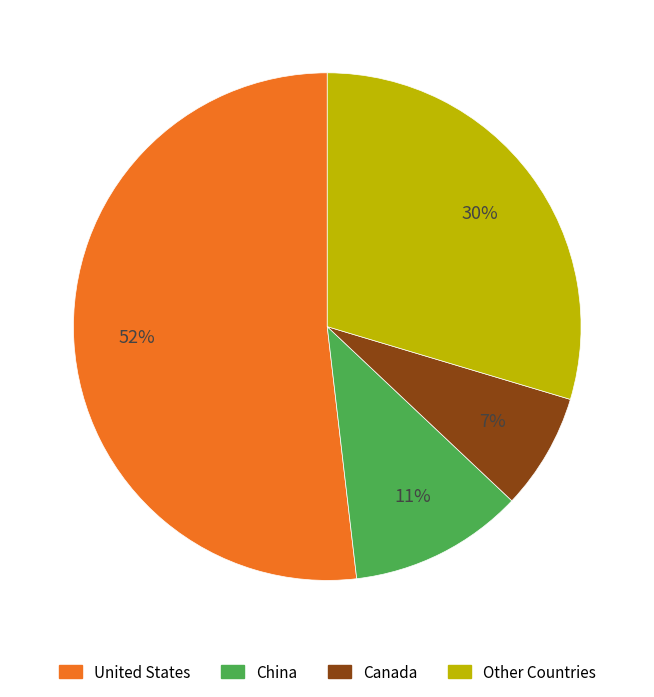

Do Other Countries and United States together represent more than half of the pie?

Yes